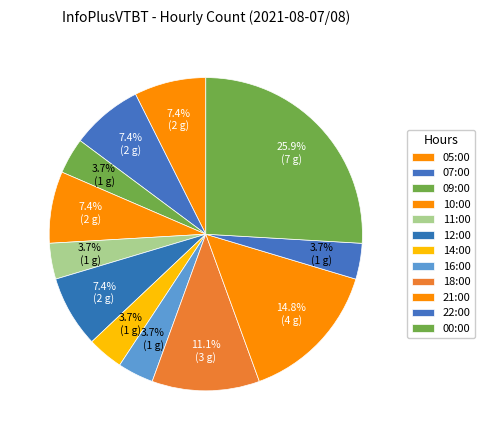

Which slice is the largest?

00:00